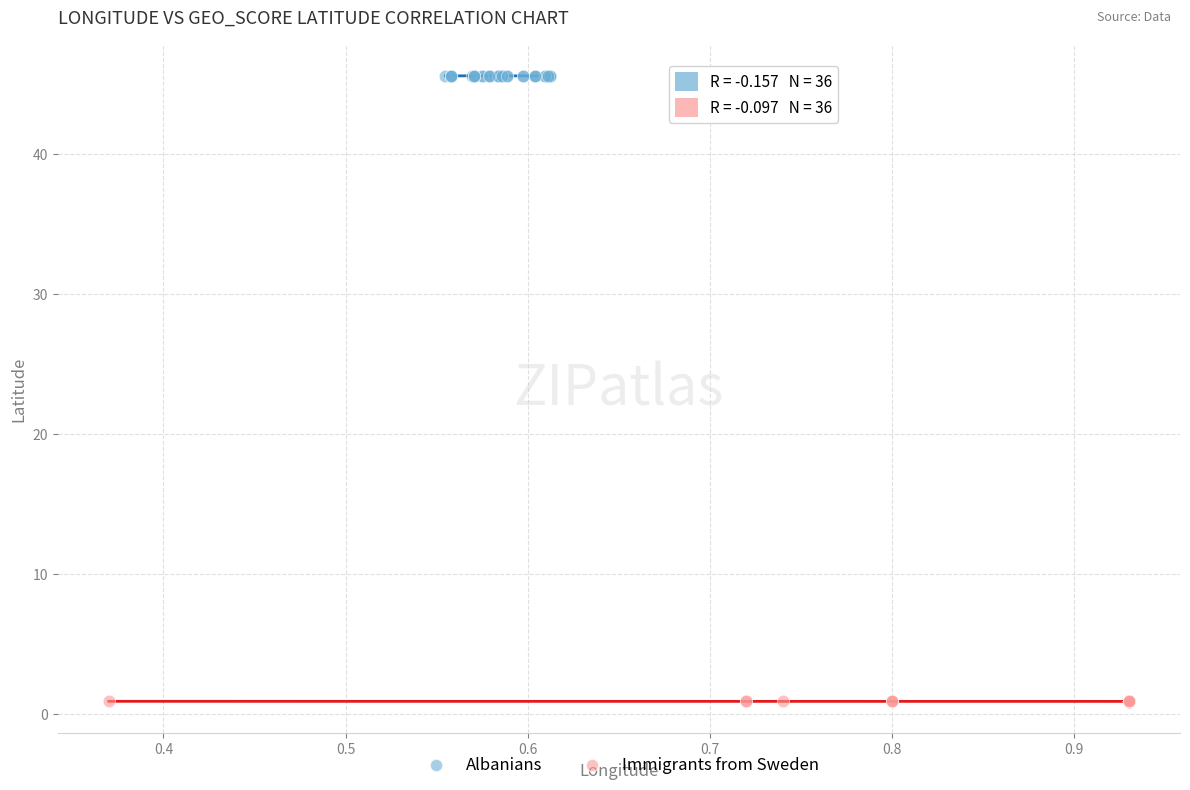

Which series reaches the minimum Y coordinate?

Immigrants from Sweden